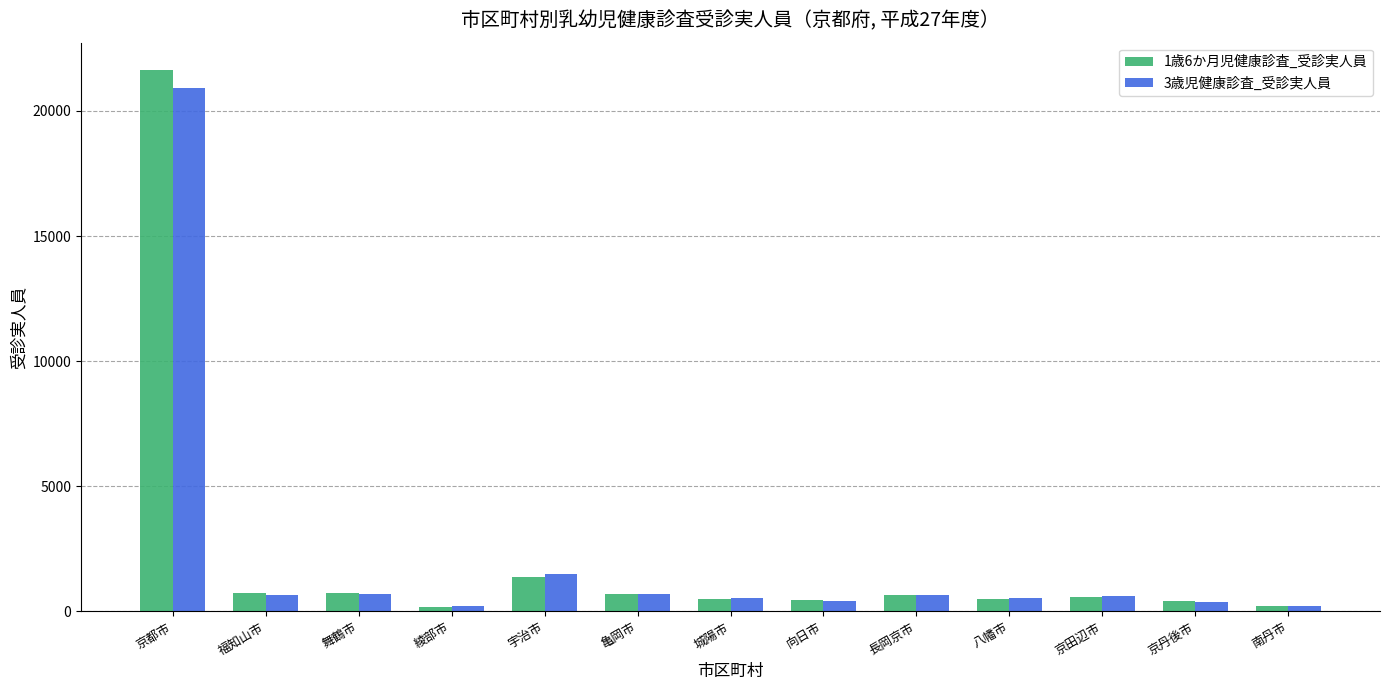

Count the number of categories in the chart.

13